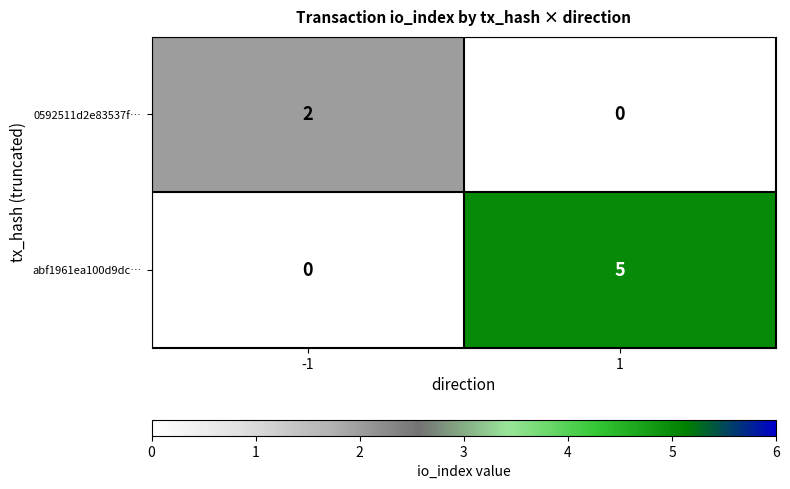

How many values in 0592511d2e83537f… are above zero?

1